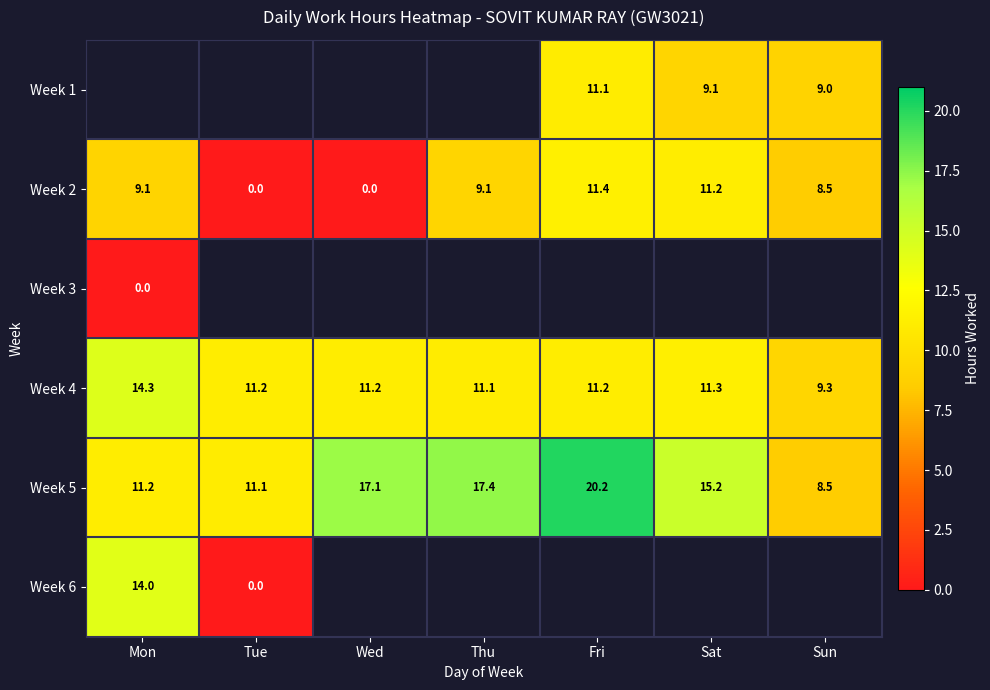

Where does the Week 2 series first go above 9?

Mon